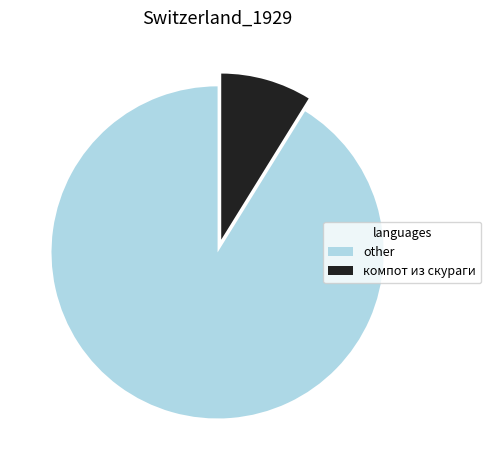

Is there any slice that represents more than half of the pie?

Yes